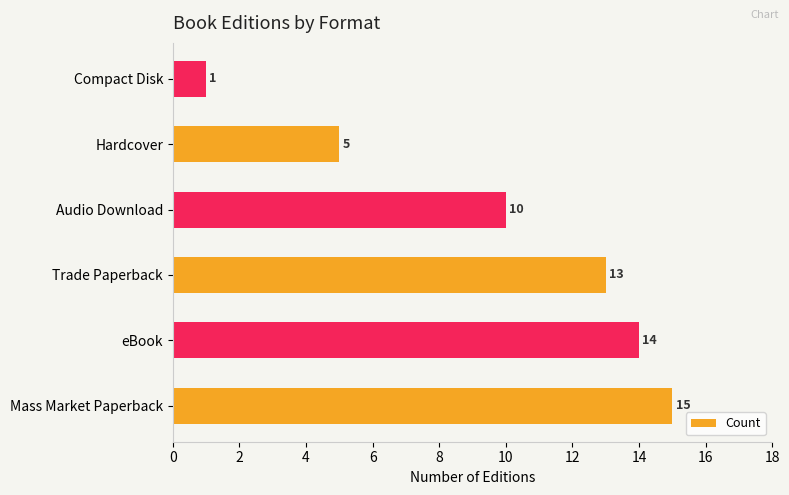

What is the difference between the second highest and second lowest values?

9